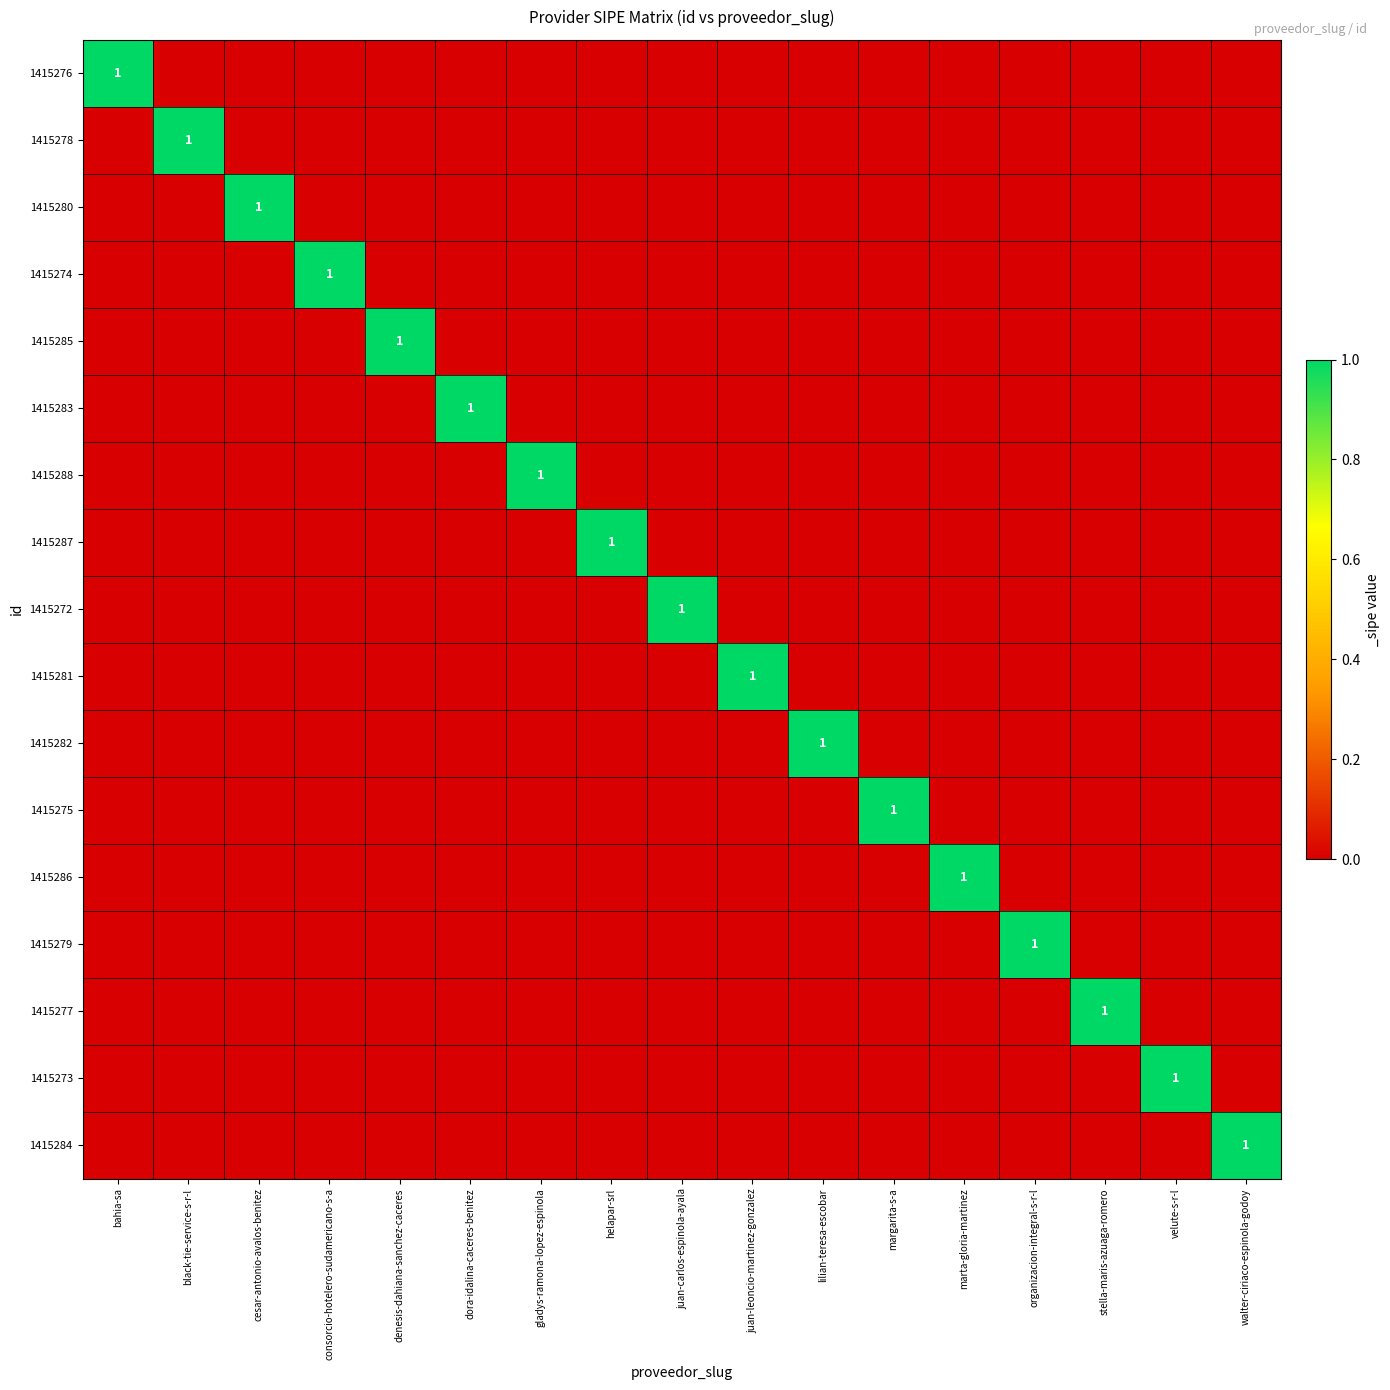

The 1415277 series shows 1 at stella-maris-azuaga-romero. True or false?

True